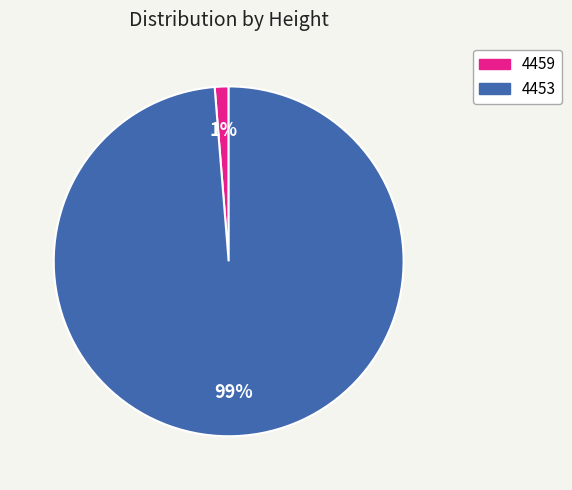

The 4453 slice represents 99% of the pie. True or false?

True